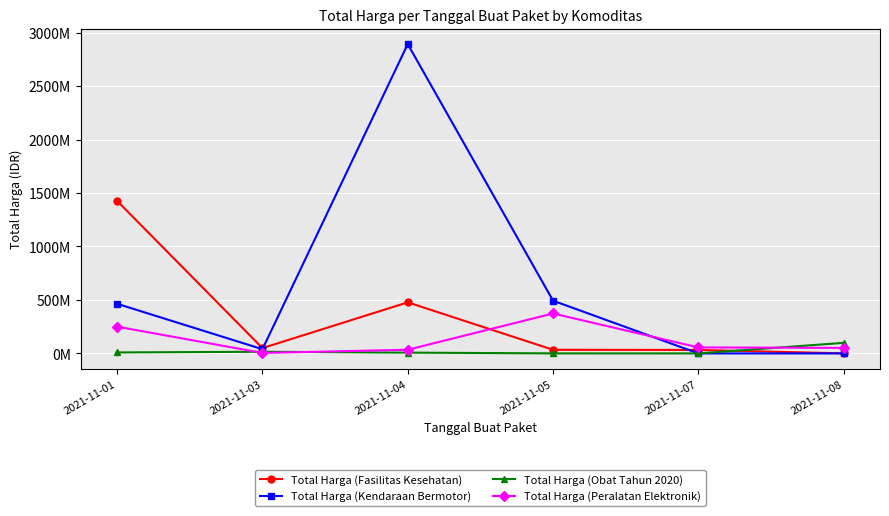

What are all the series names shown in the legend?

Total Harga (Fasilitas Kesehatan), Total Harga (Kendaraan Bermotor), Total Harga (Obat Tahun 2020), Total Harga (Peralatan Elektronik)